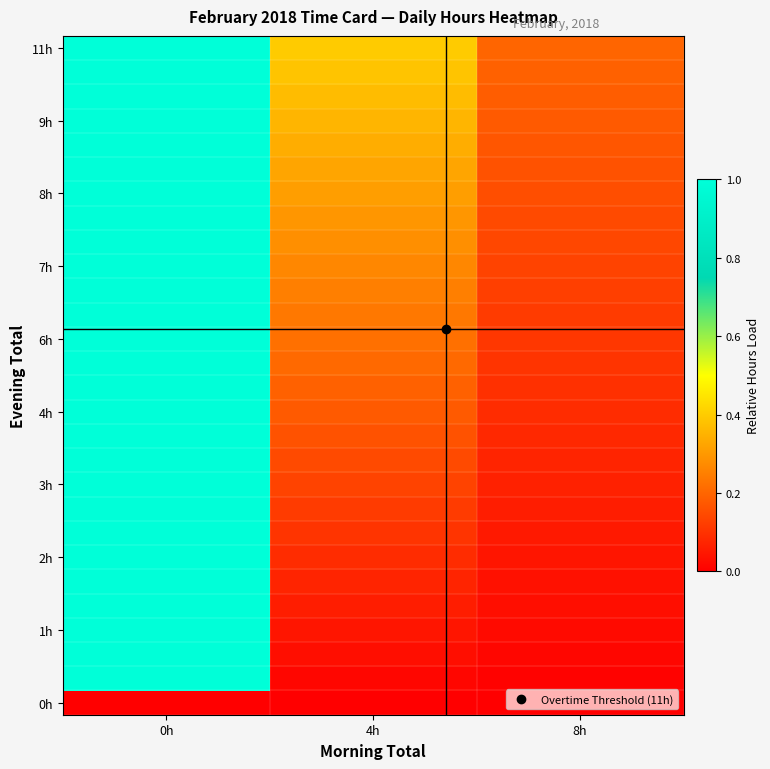

How many series are shown in this chart?

28